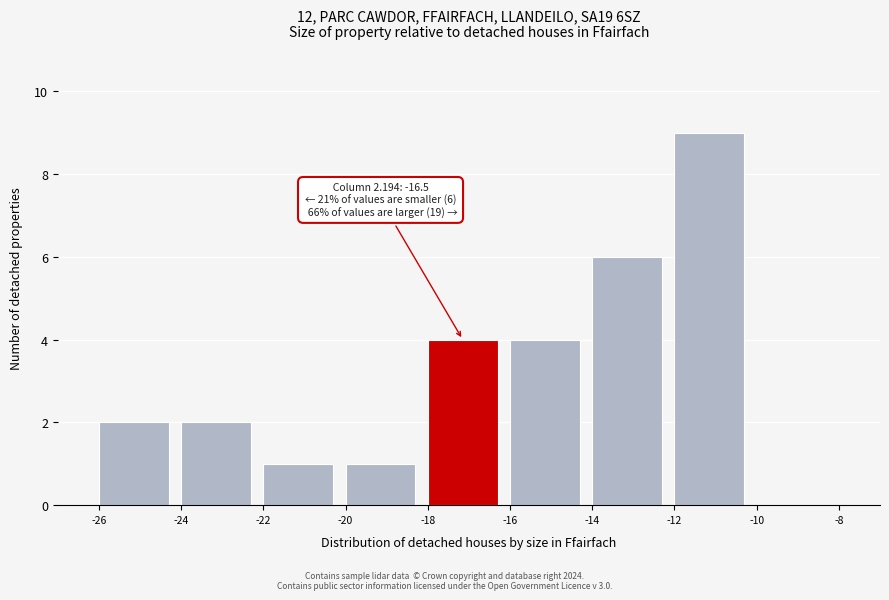

Over which range of the x-axis is the bar tallest?

-12 to -10